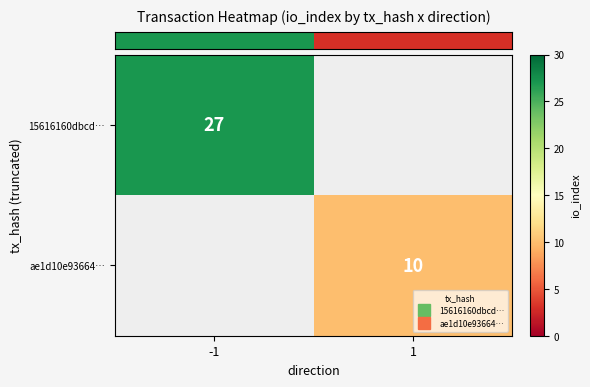

Which category has the highest value in the row_1 series?

-1